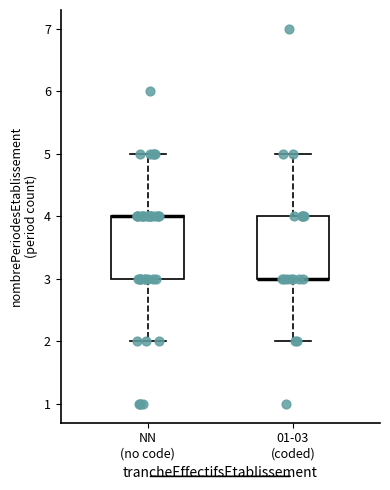

Where is the lower edge of the box for 01-03 (coded) on the y-axis? The values are not printed on the chart, so give them approximately, as read against the axis.

3